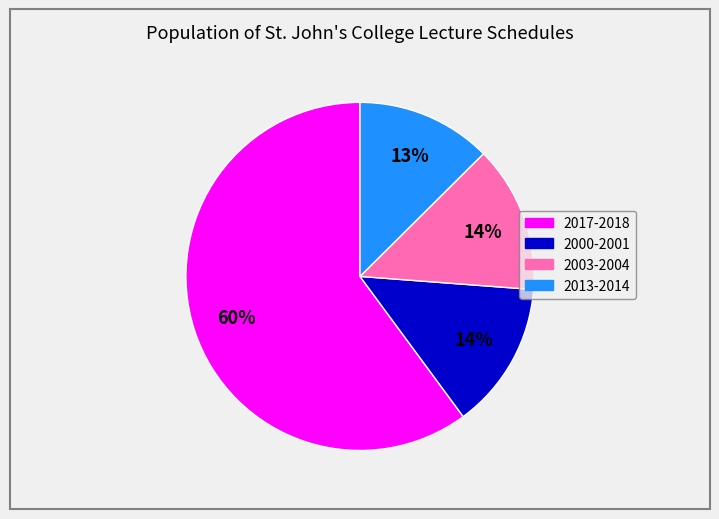

To the nearest percent, what percentage of the pie is 2003-2004?

14%